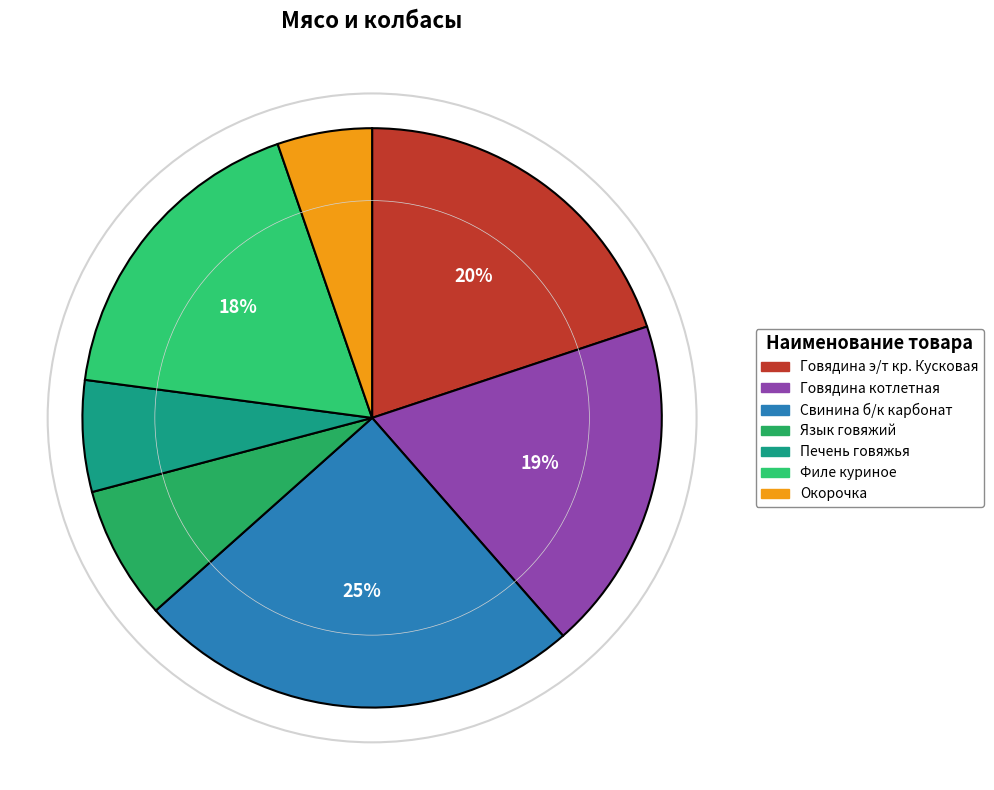

Do Говядина котлетная and Свинина б/к карбонат together represent more than half of the pie?

No